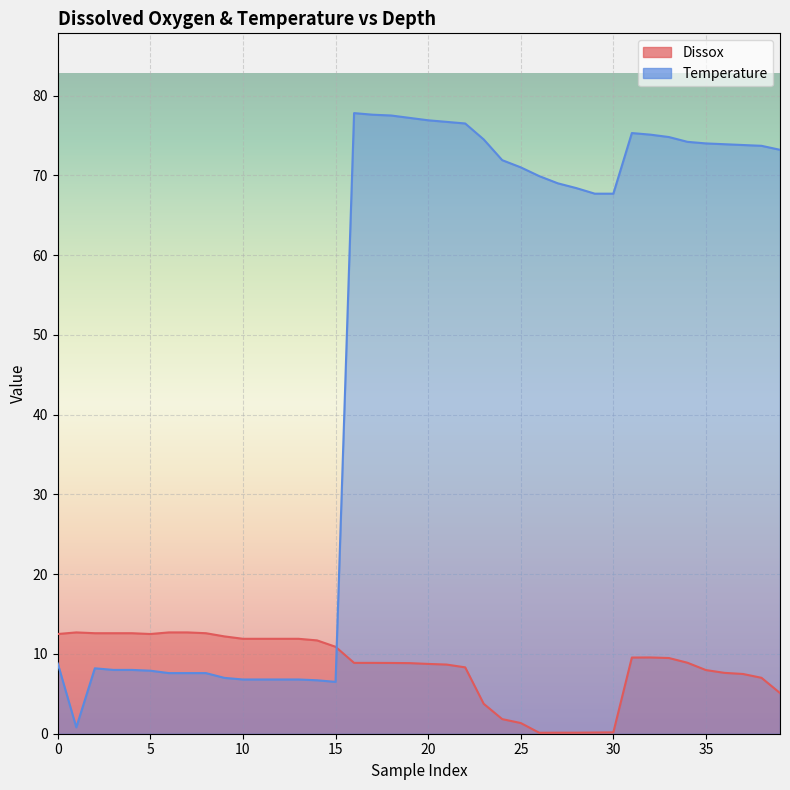

How many interior local valleys does the Dissox series have?

2